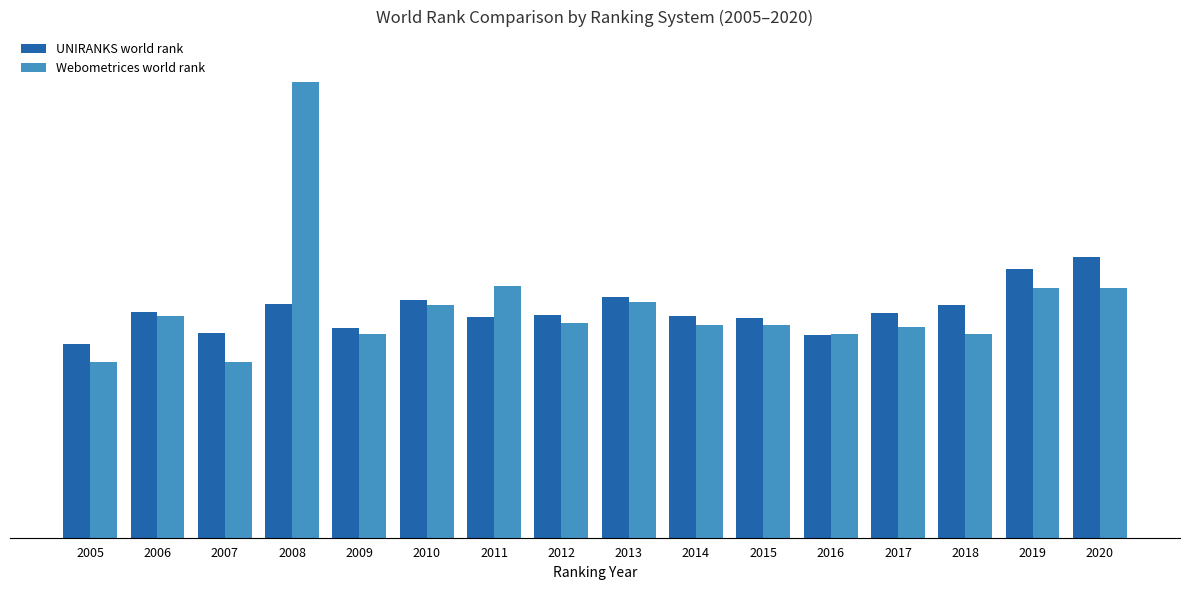

Reading left to right, list all the values displayed in this chart.

UNIRANKS world rank: 16097	18705	16946	19360	17433	19754	18285	18494	20009	18431	18265	16827	18679	19344	22307	23252
Webometrices world rank: 14582	18439	14598	37855	16945	19275	20880	17855	19527	17664	17676	16894	17515	16895	20689	20686